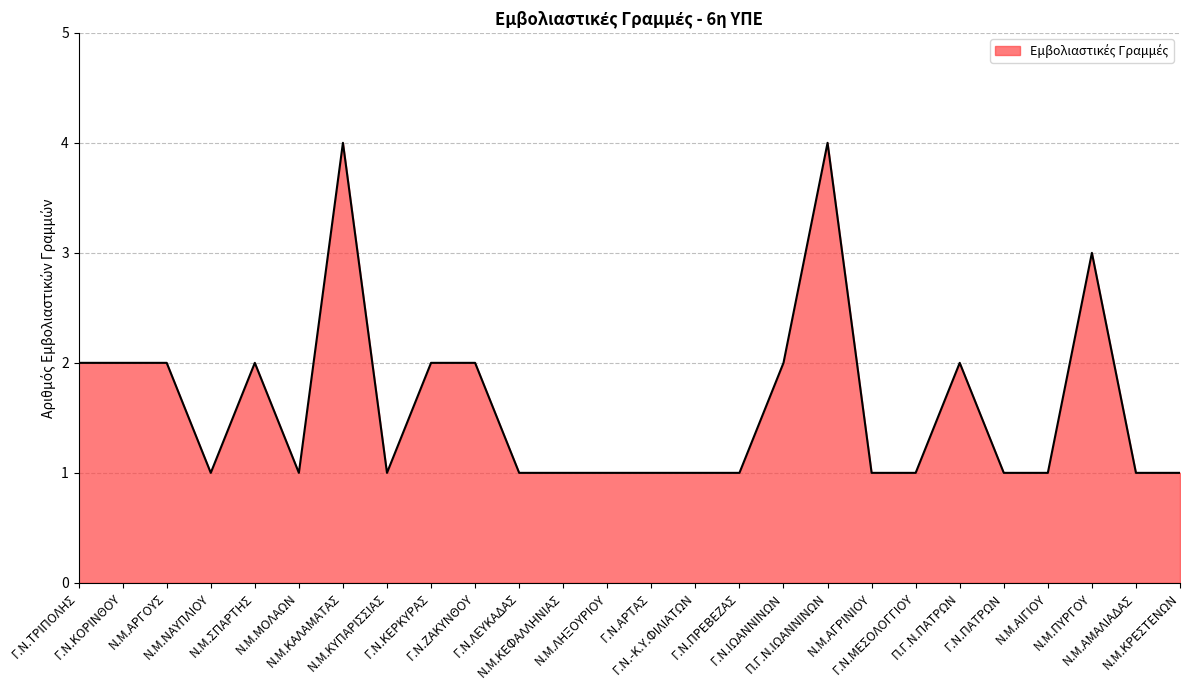

What is the greatest value displayed?

4